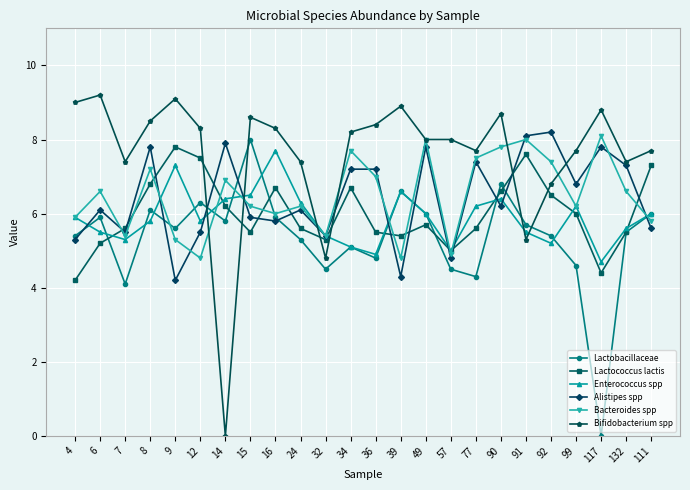

True or false: Alistipes spp and Bacteroides spp cross at least once.

True